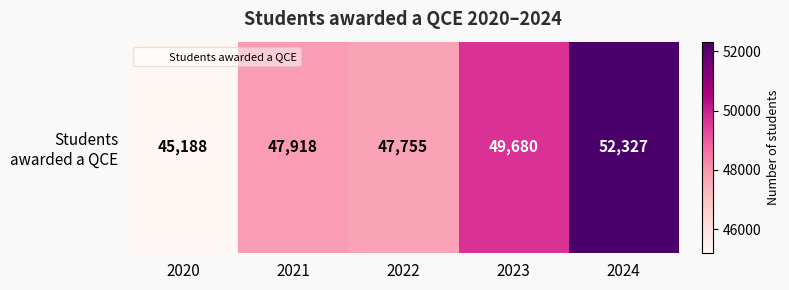

List the labels in order of value, largest first.

2024, 2023, 2021, 2022, 2020